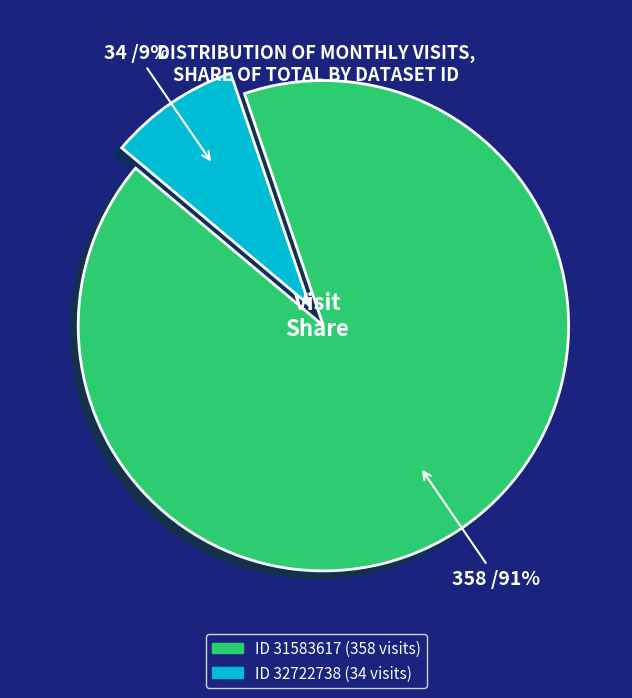

How many segments does this pie chart have?

2